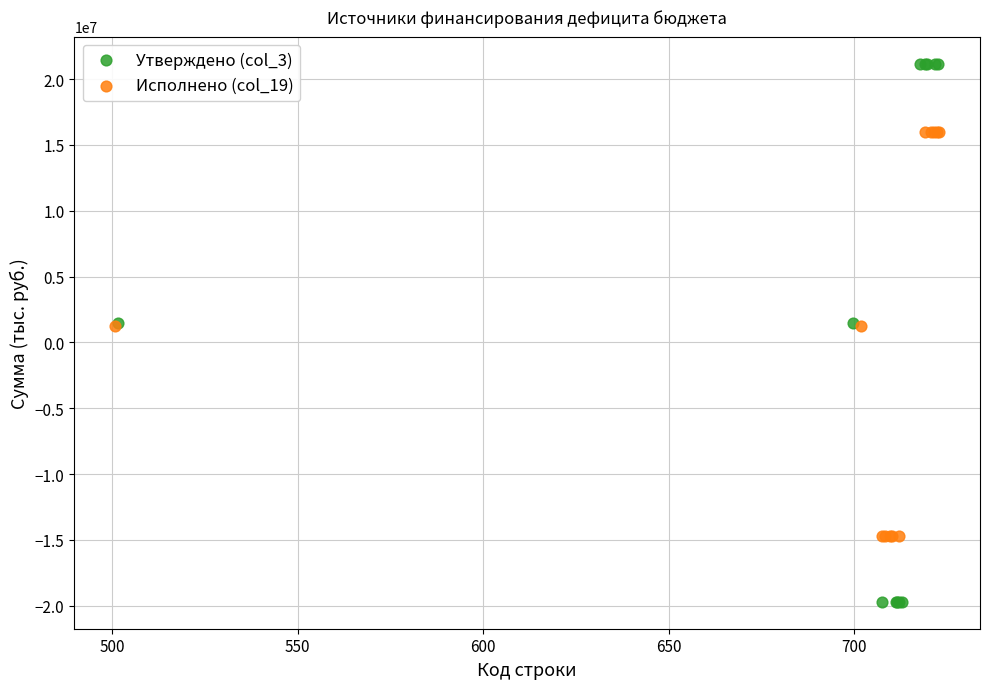

Which series reaches the maximum Y coordinate?

Утверждено (col_3)